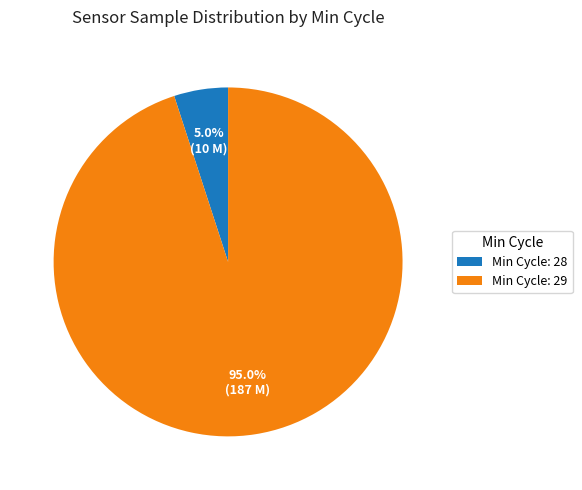

Which category has the smallest portion of the pie?

Min Cycle: 28